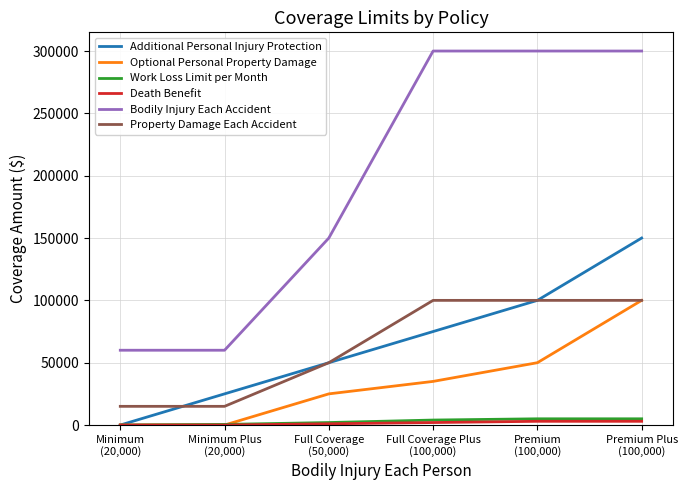

True or false: Bodily Injury Each Accident and Work Loss Limit per Month intersect in this chart.

False